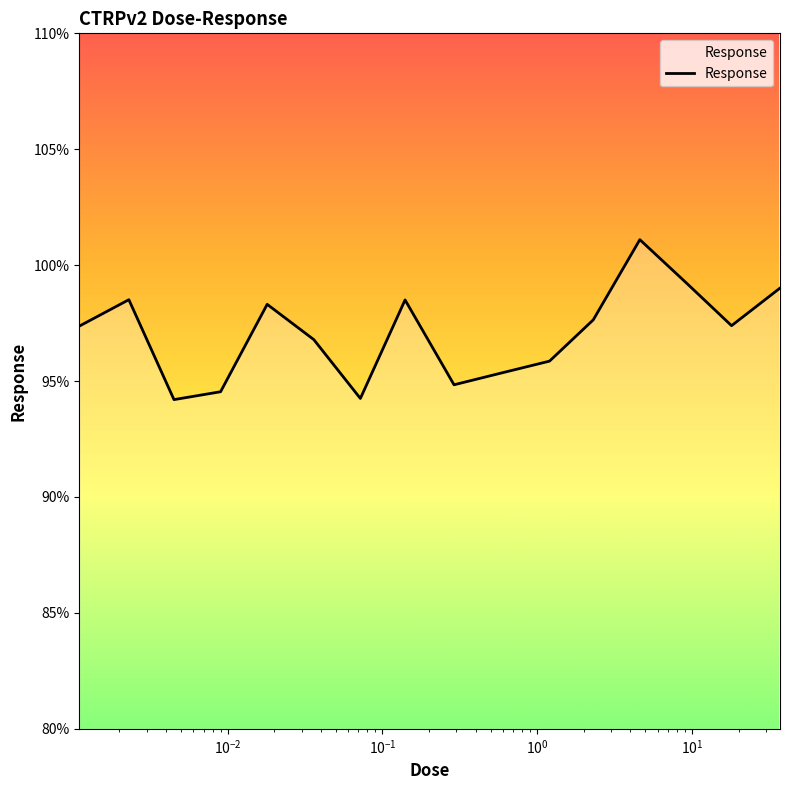

What is the greatest value displayed?

101.1